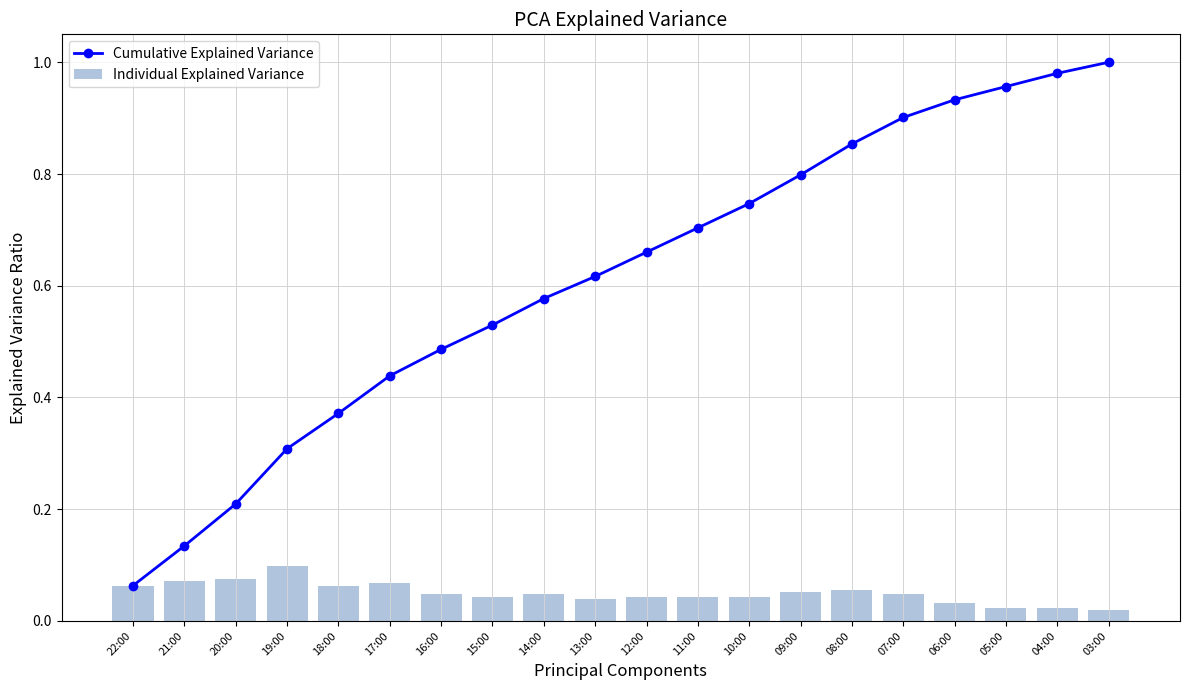

The value of Individual Explained Variance at 18:00 is 0.1. True or false?

True